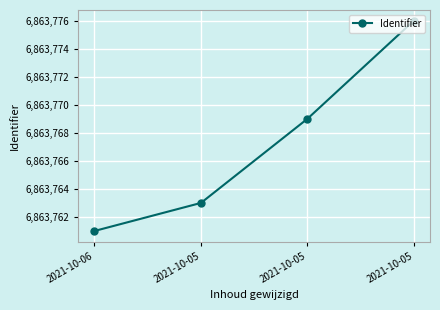

Does the chart have visible grid lines?

Yes